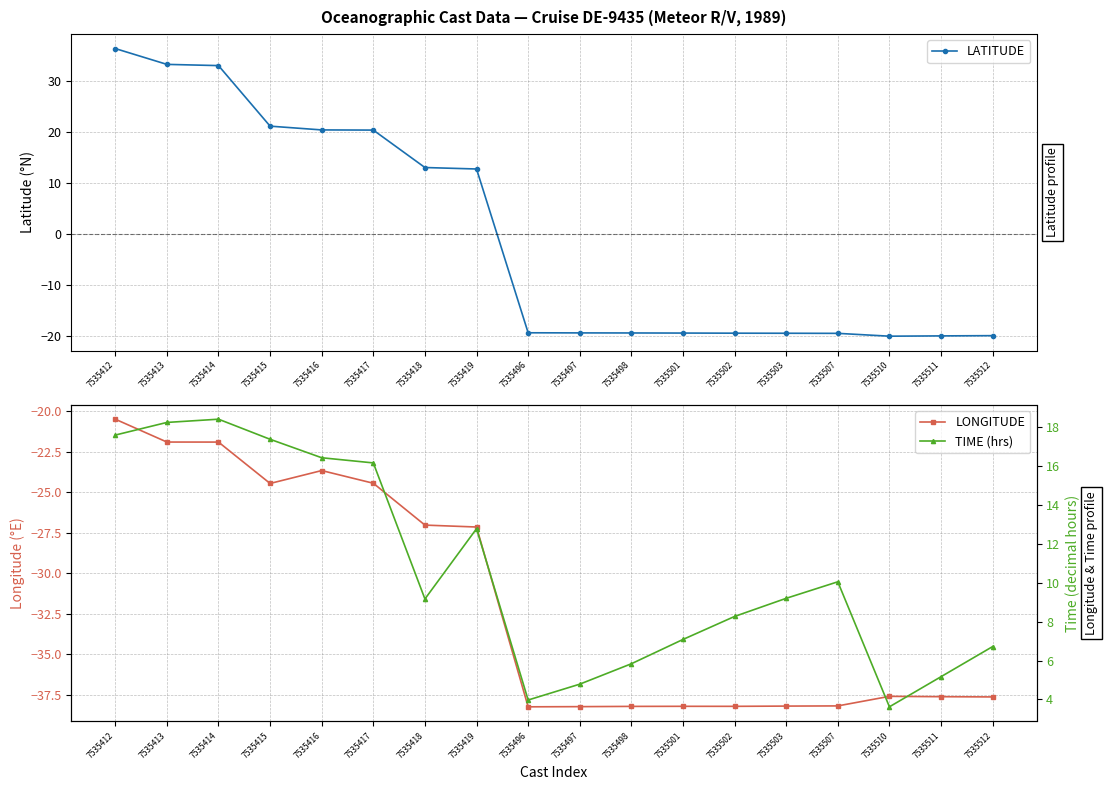

Which has a higher value, 7535418 or 7535507?

7535418